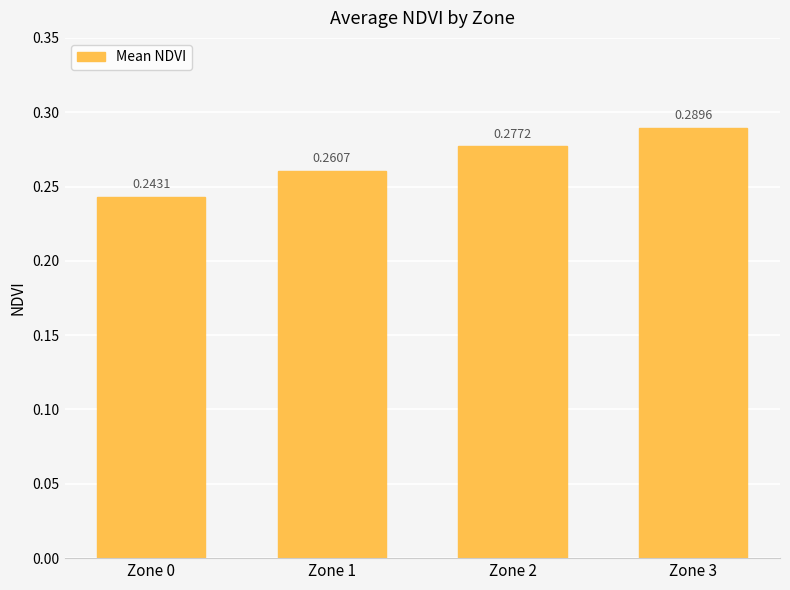

Rank the categories by value from highest to lowest.

Zone 3, Zone 2, Zone 1, Zone 0